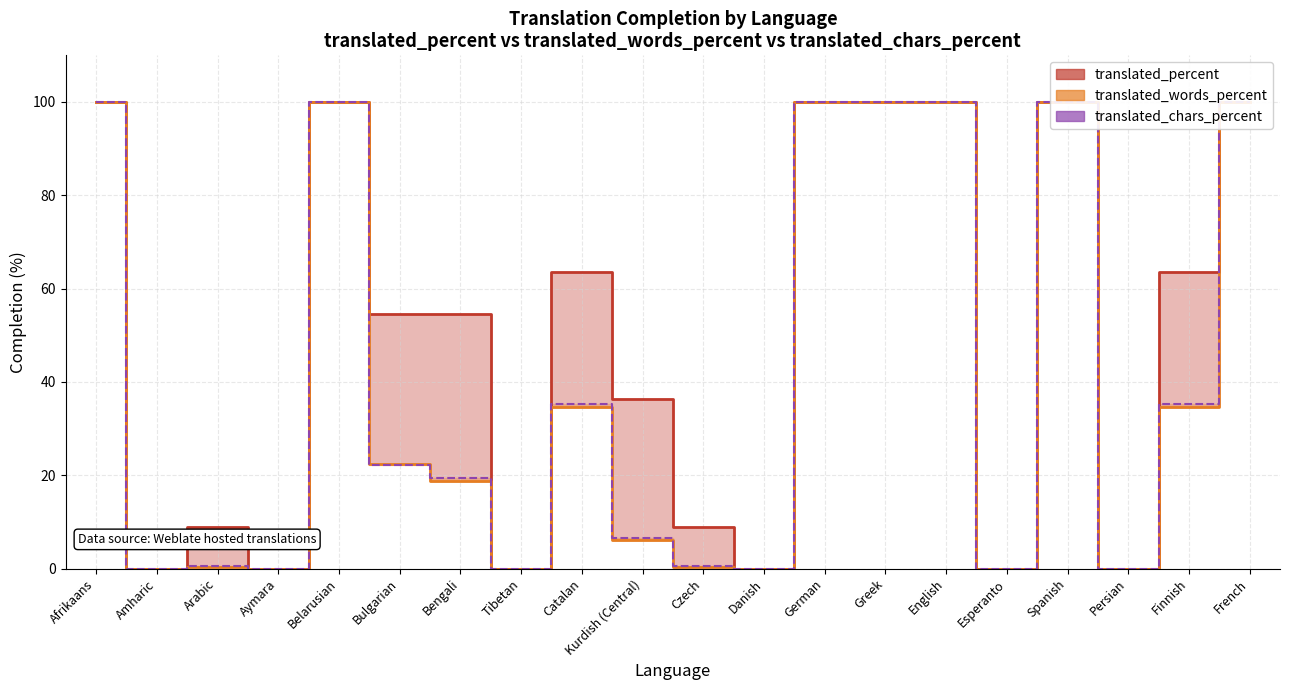

The value of translated_percent (line) at Afrikaans is 100.0. True or false?

True